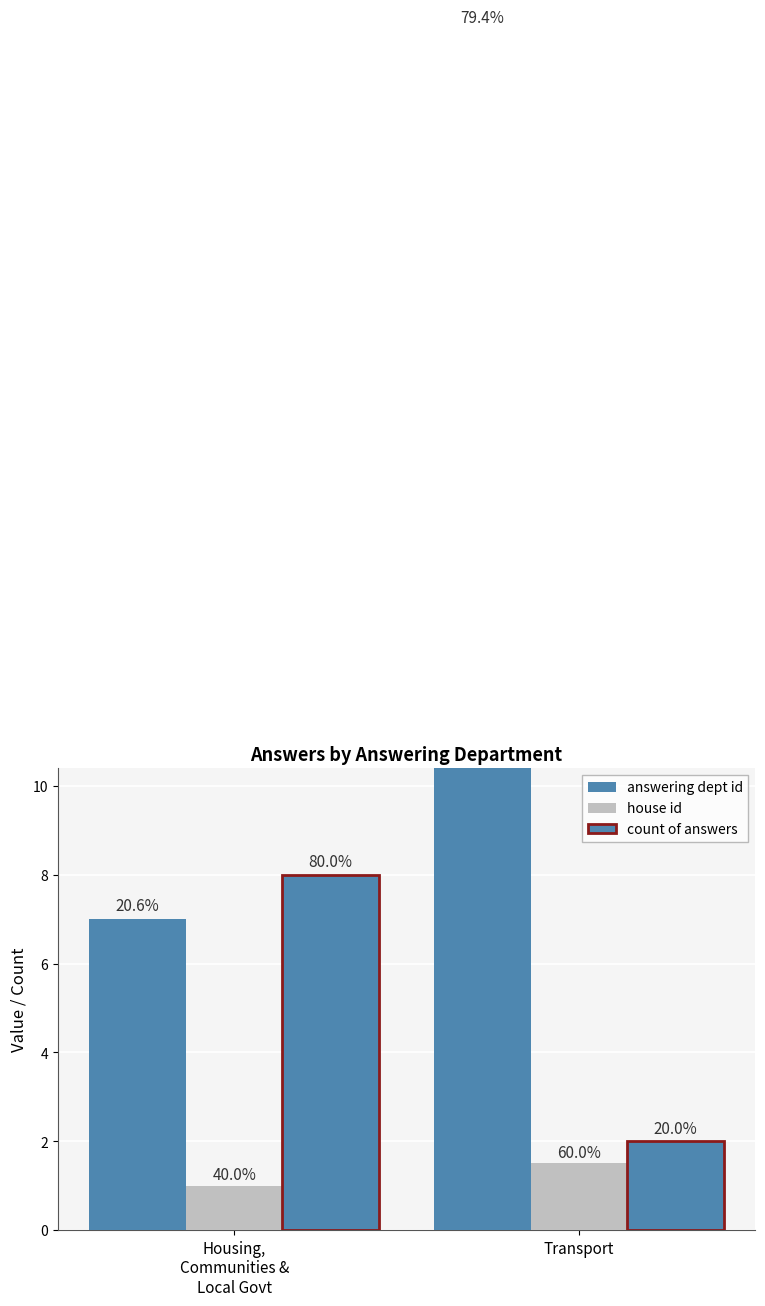

The value of house id at Housing,
Communities &
Local Govt is 1.0. True or false?

True